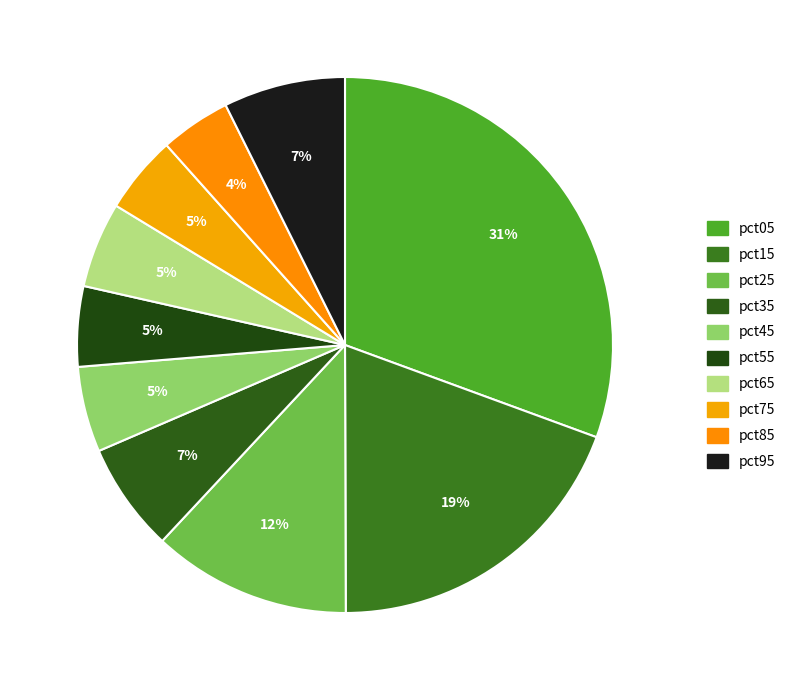

To the nearest percent, what portion does pct15 represent?

19%